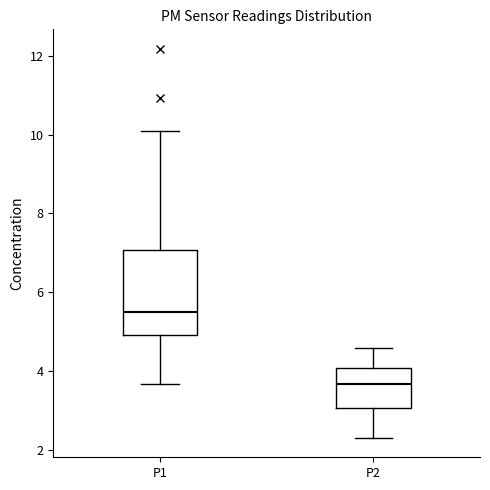

Where does the upper whisker of the box for P2 end on the y-axis? The values are not printed on the chart, so give them approximately, as read against the axis.

4.6